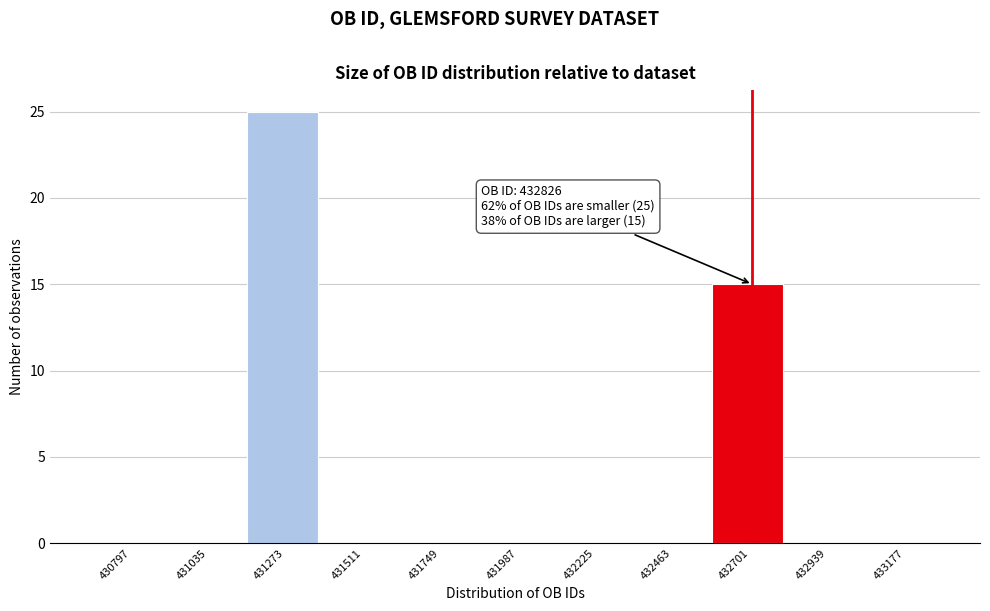

Reading left to right, transcribe all the data shown in this chart.

430797=0	431035=0	431273=25	431511=0	431749=0	431987=0	432225=0	432463=0	432701=15	432939=0	433177=0